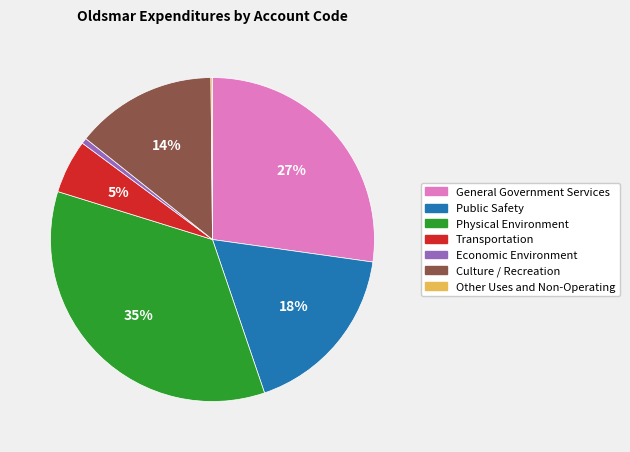

Is Economic Environment the majority of the pie?

No